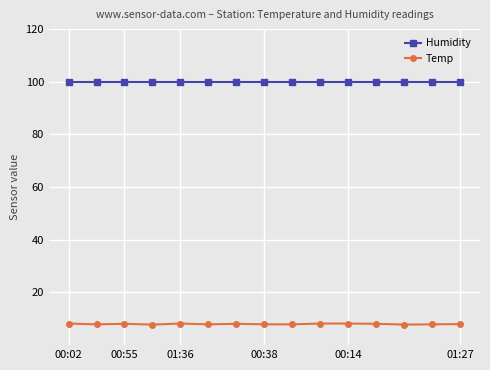

True or false: Temp and Humidity cross at least once.

False